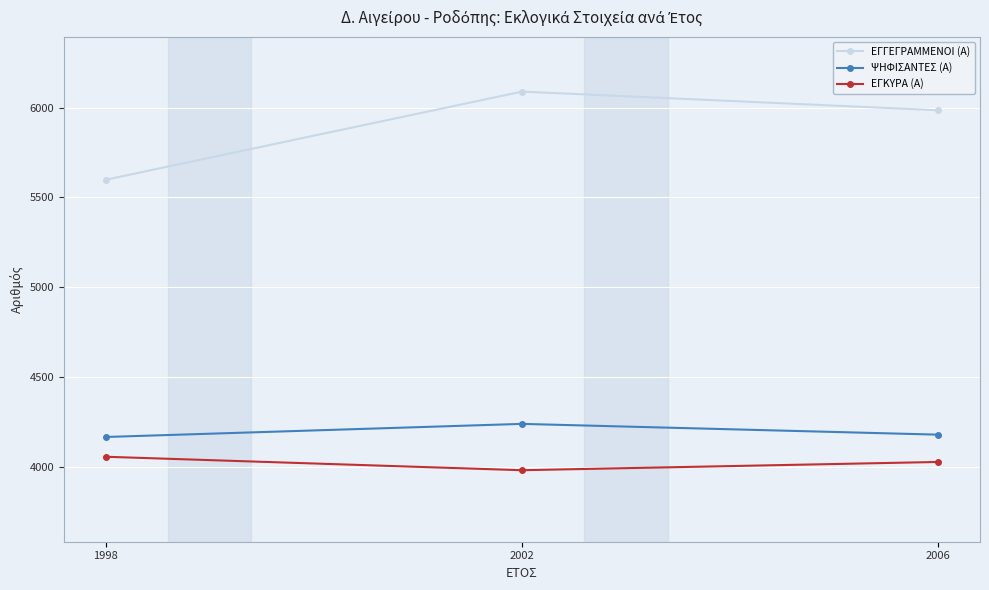

At how many categories does at least one series exceed 4241?

3